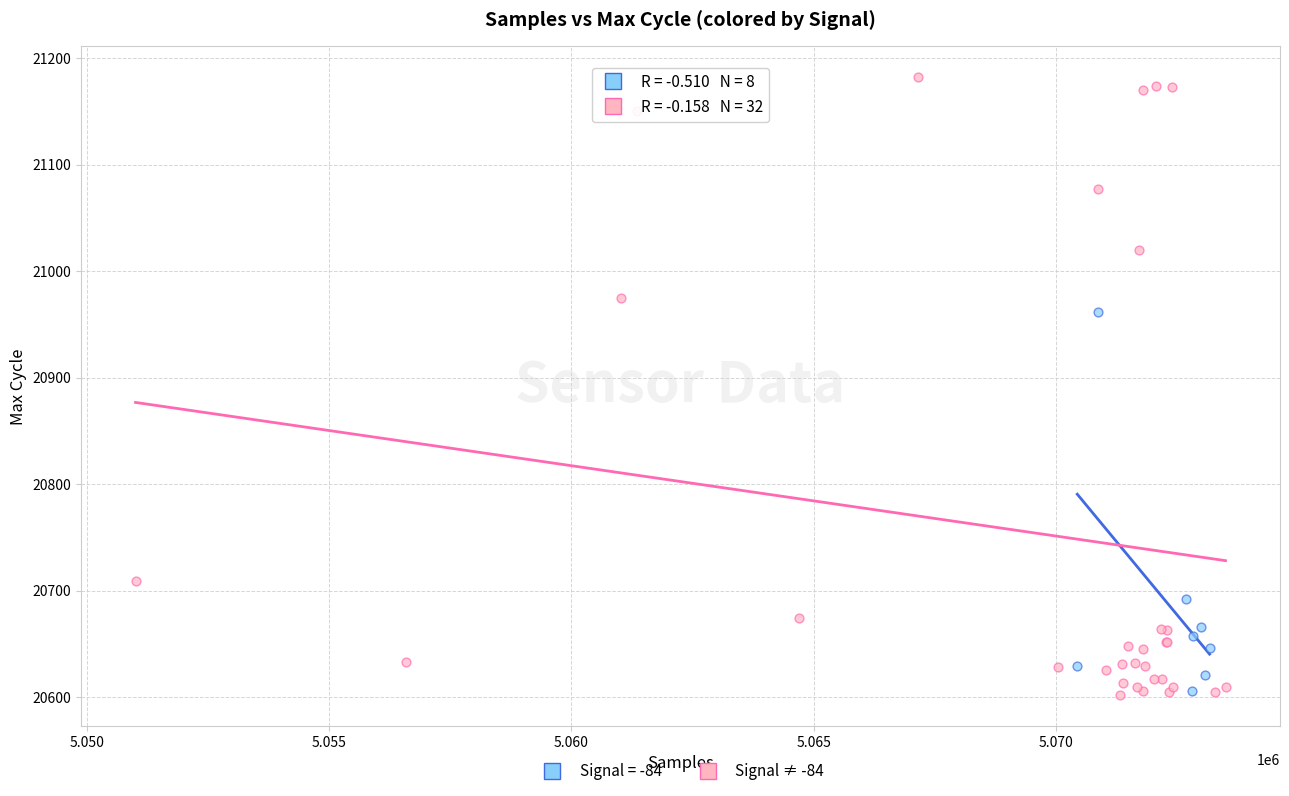

Which series contains the highest Y value?

Signal ≠ -84